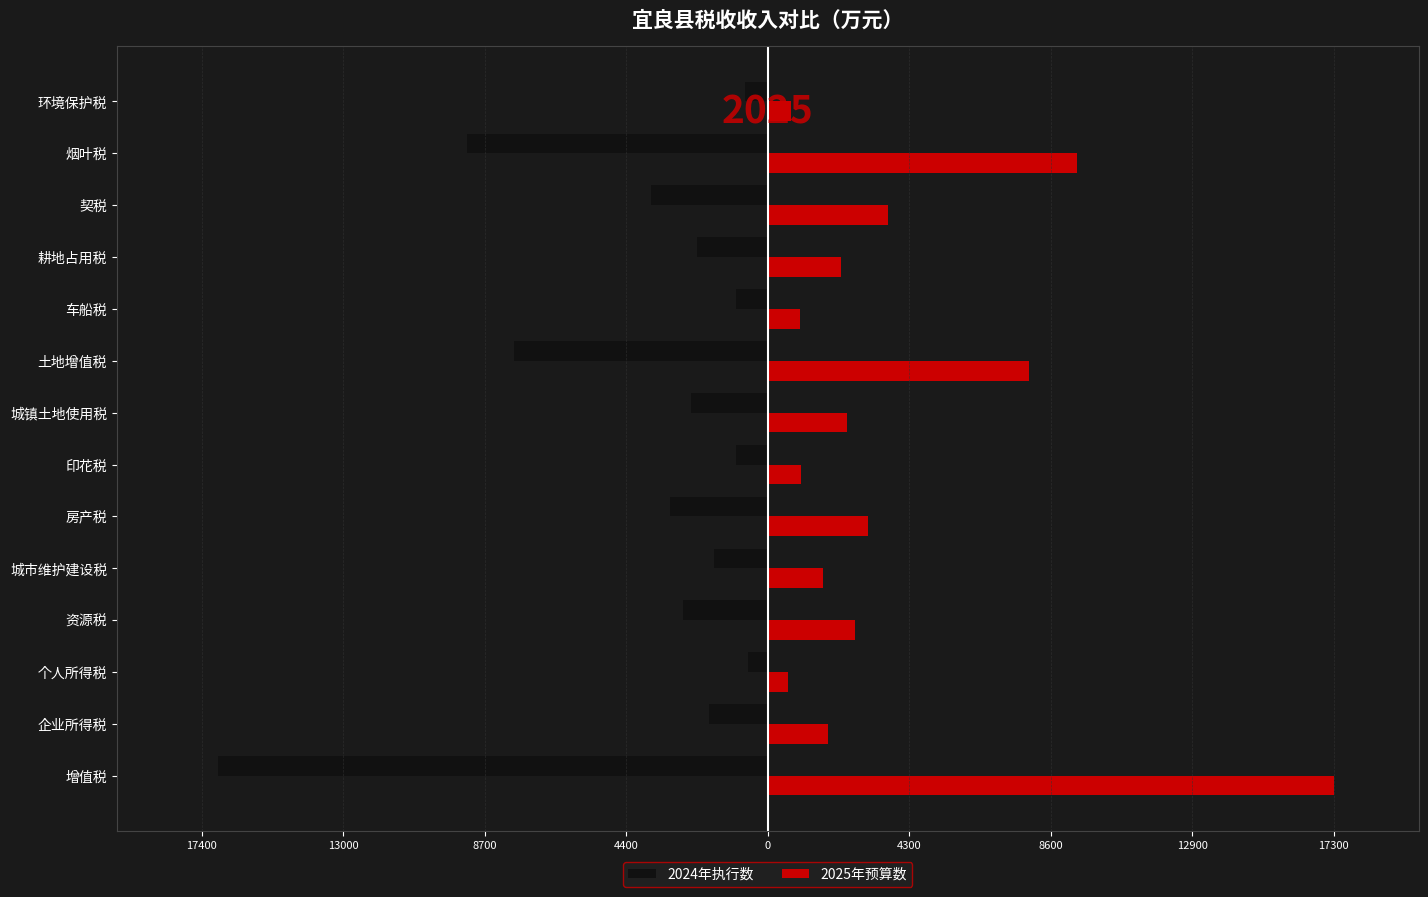

What is the sum of all 2024年执行数 values?

-54068